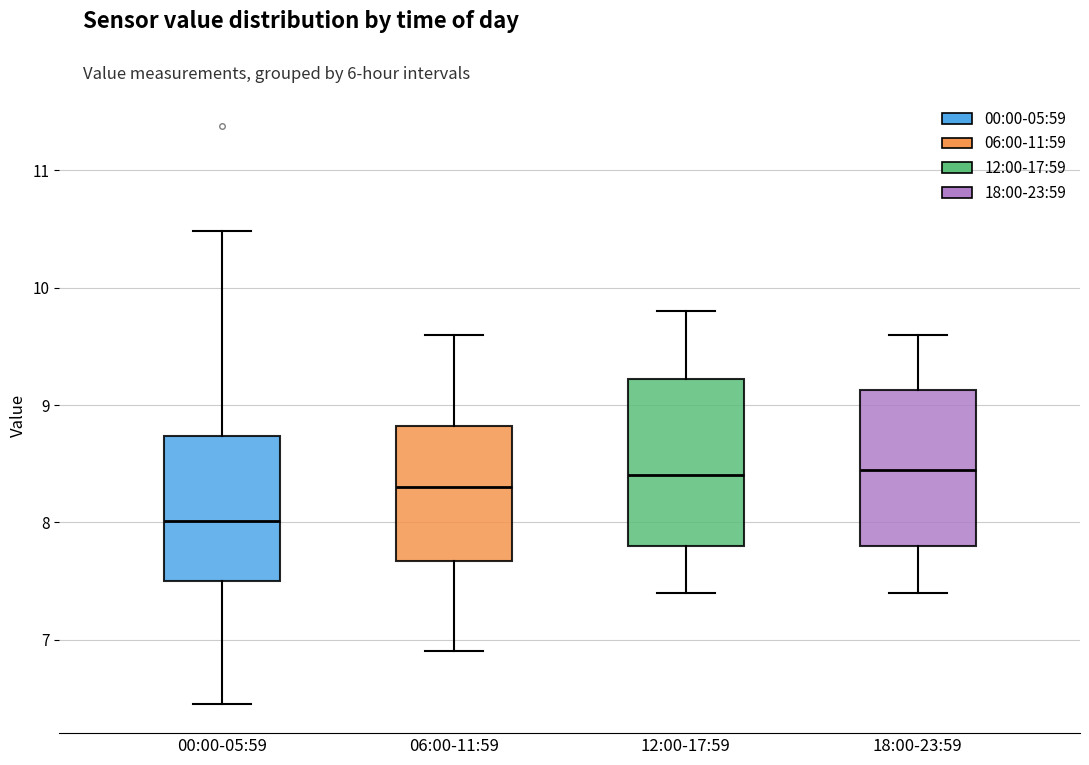

Reading left to right, read every box against the y-axis: the position of its median line, the range the box covers, and the ends of its whiskers. The values are not printed on the chart, so give them approximately, as read against the axis.

00:00-05:59: median 8.0, box 7.5 to 8.7, whiskers 6.5 to 10.5
06:00-11:59: median 8.3, box 7.7 to 8.8, whiskers 6.9 to 9.6
12:00-17:59: median 8.4, box 7.8 to 9.2, whiskers 7.4 to 9.8
18:00-23:59: median 8.5, box 7.8 to 9.1, whiskers 7.4 to 9.6